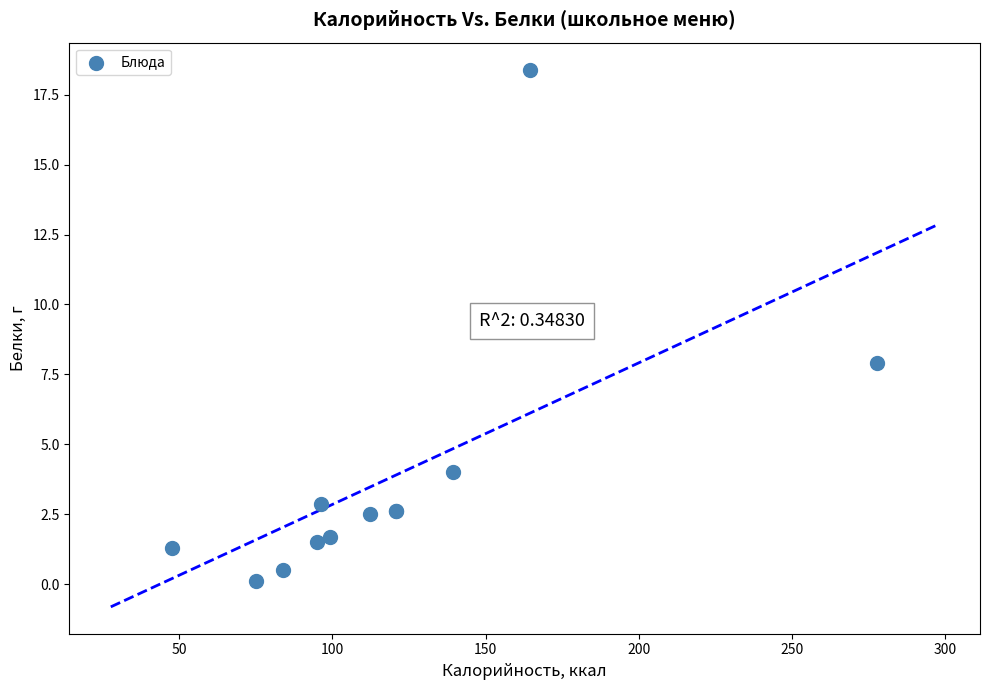

What Y value in the scatter plot is closest to 9?

7.9